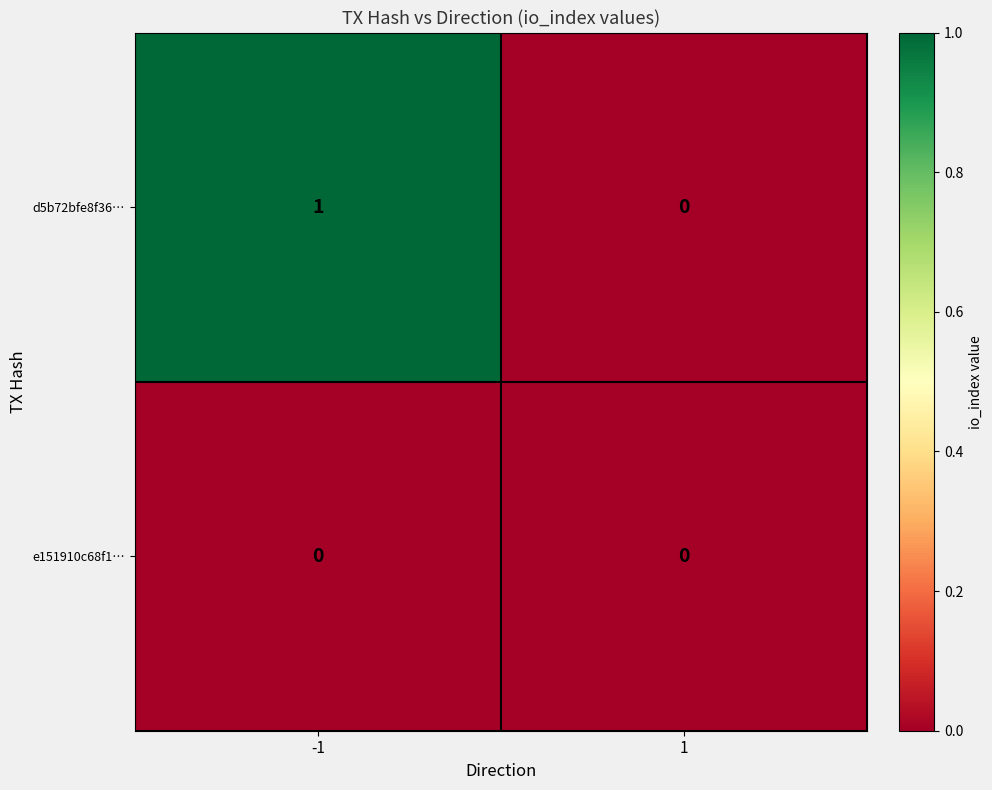

What is the greatest value displayed?

1